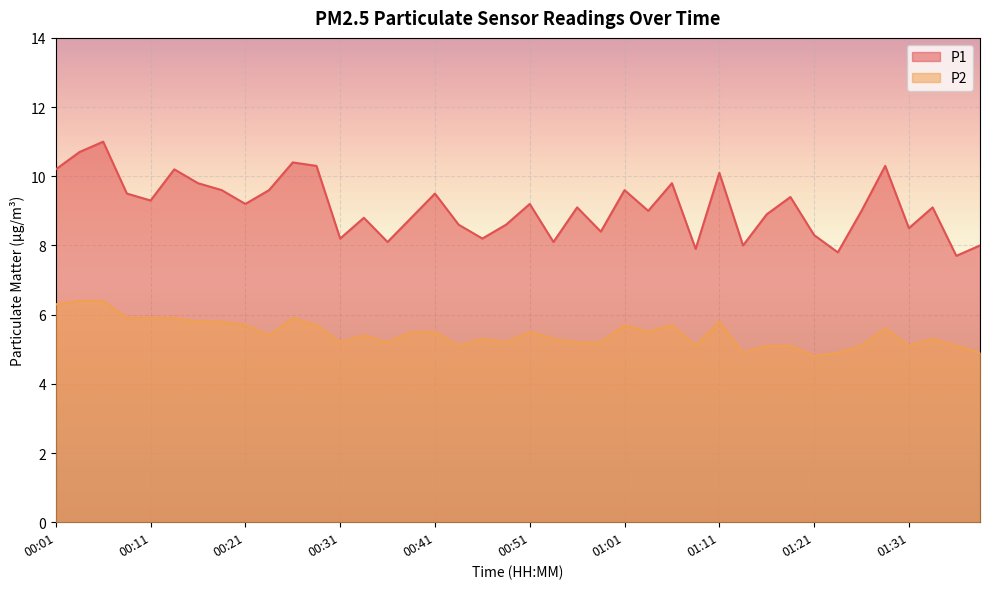

How many interior local peaks does the P2 series have?

9